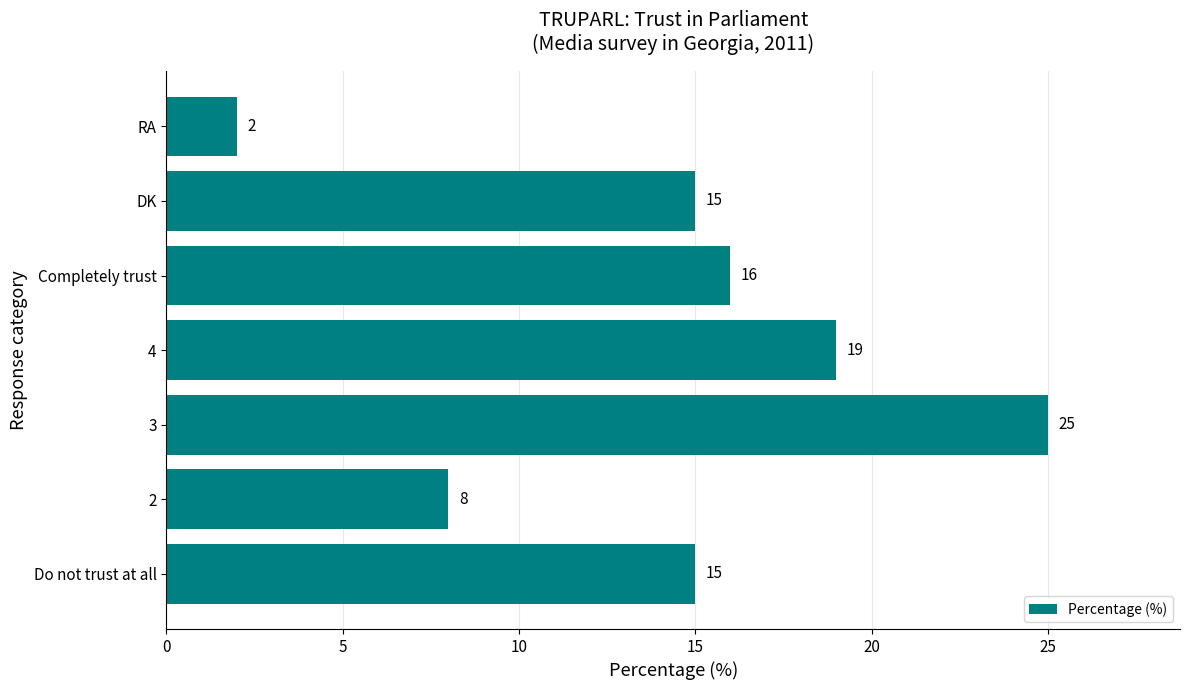

True or false: the data shows 7 at Do not trust at all.

False